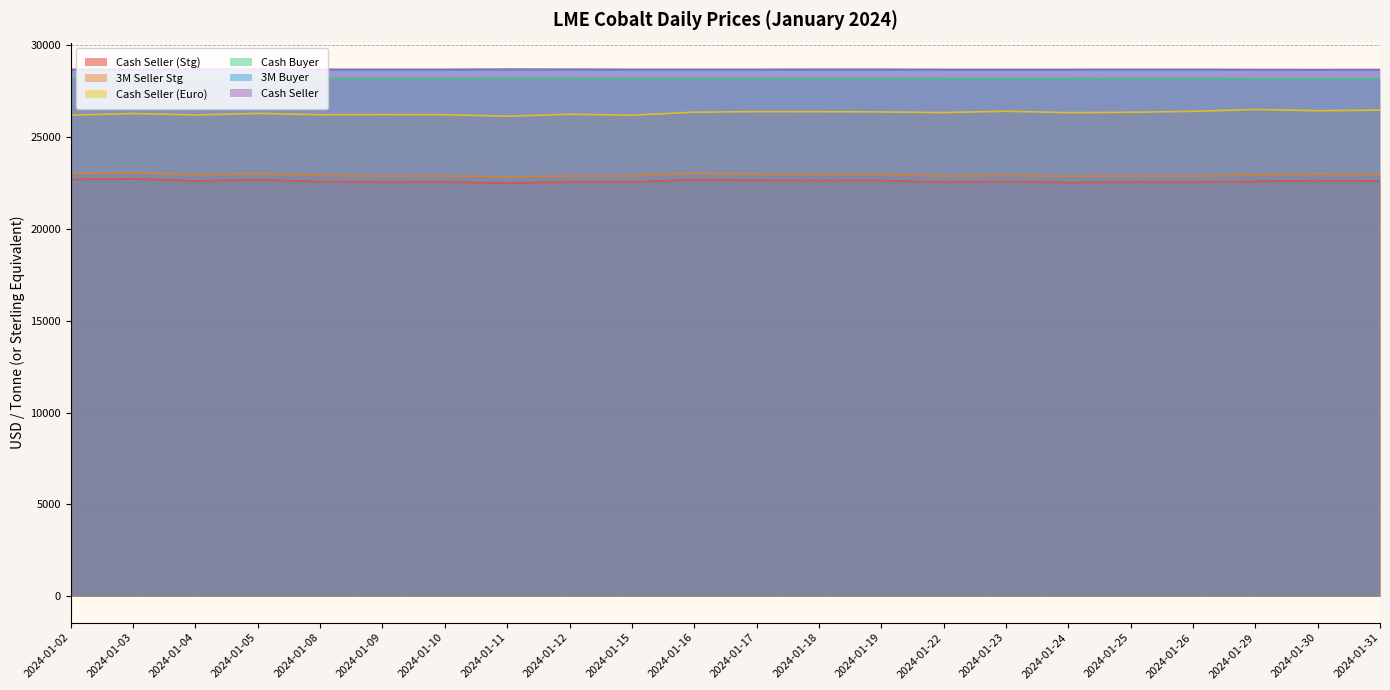

True or false: Cash Seller (Euro) and 3M Seller Stg cross at least once.

False